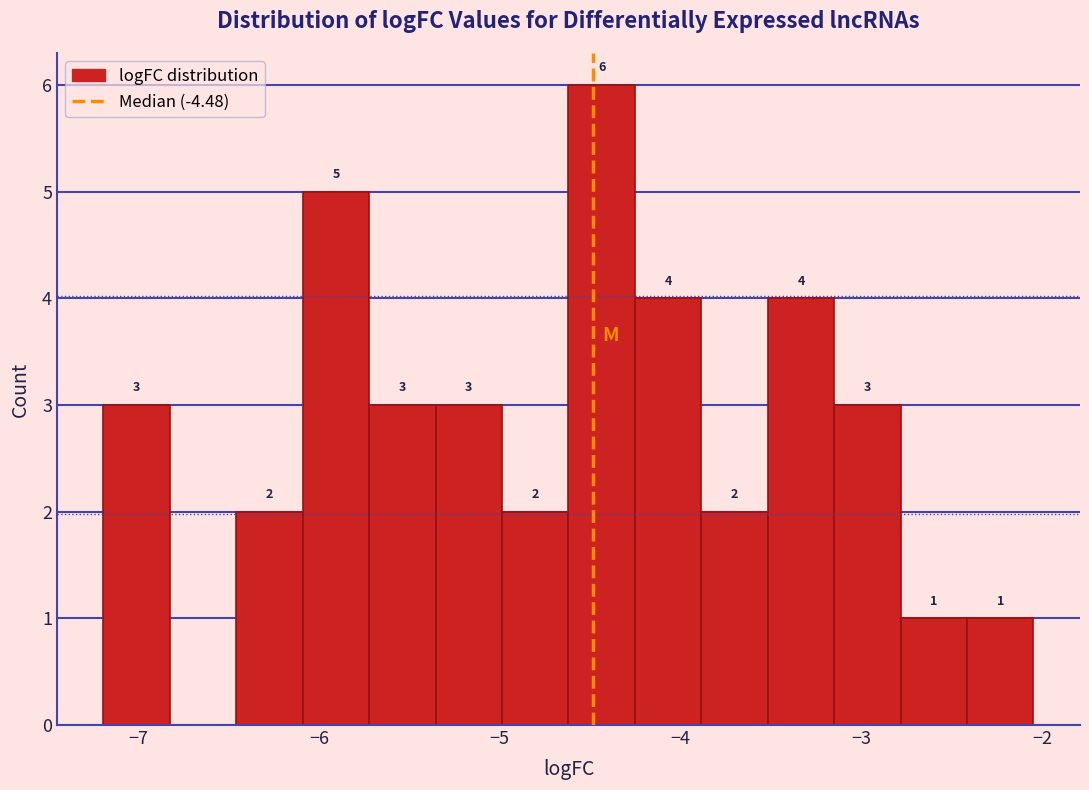

Read against the x-axis, roughly where is the centre of the tallest bar?

-4.4